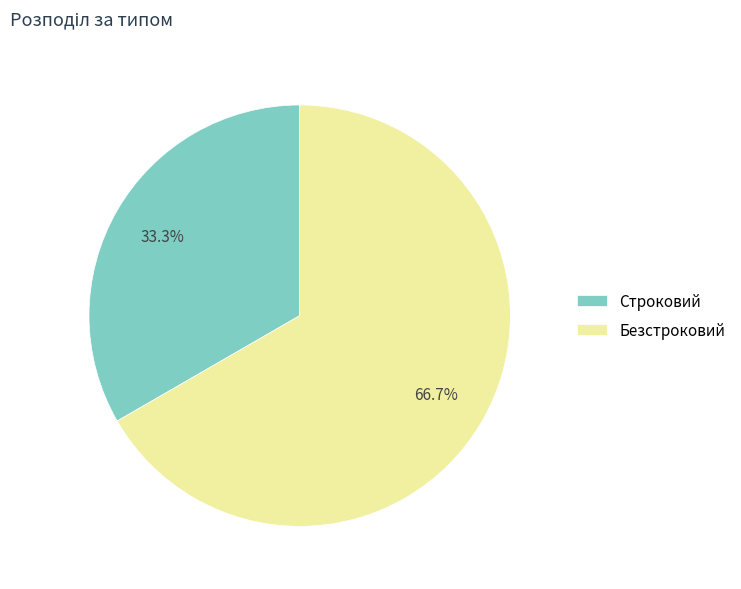

Which slice represents more than half of the pie?

Безстроковий